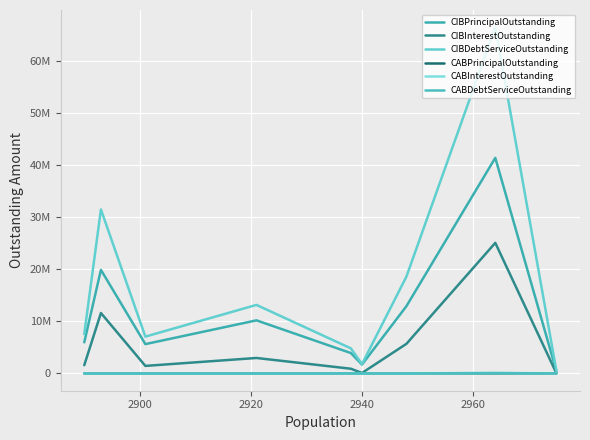

The value of CIBPrincipalOutstanding at 2920 is 7194583.9. True or false?

False